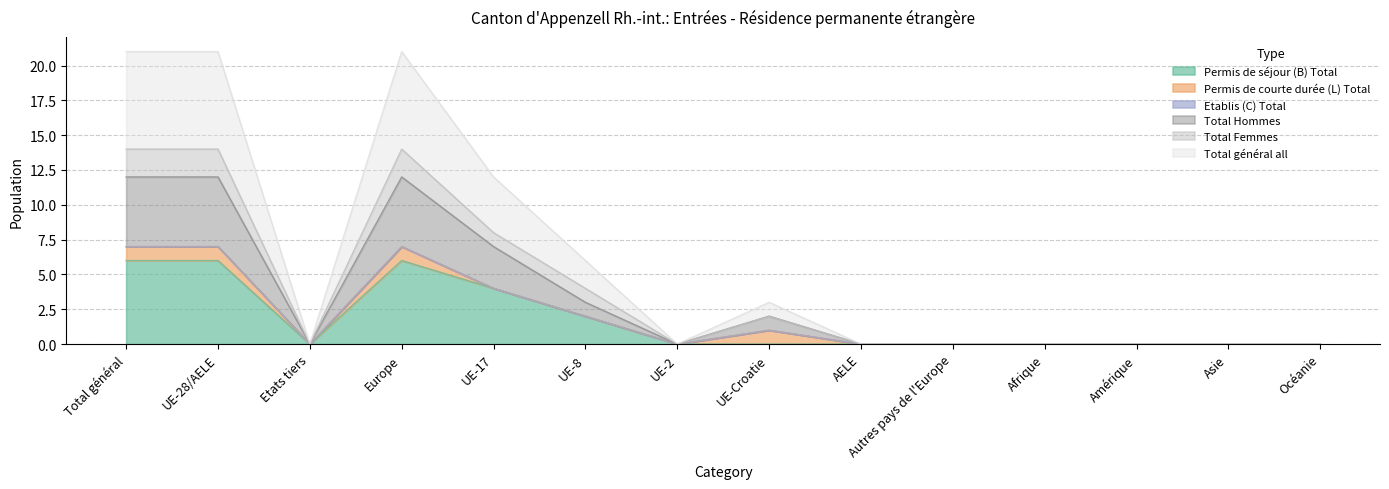

True or false: Total général all and Total Hommes cross at least once.

False